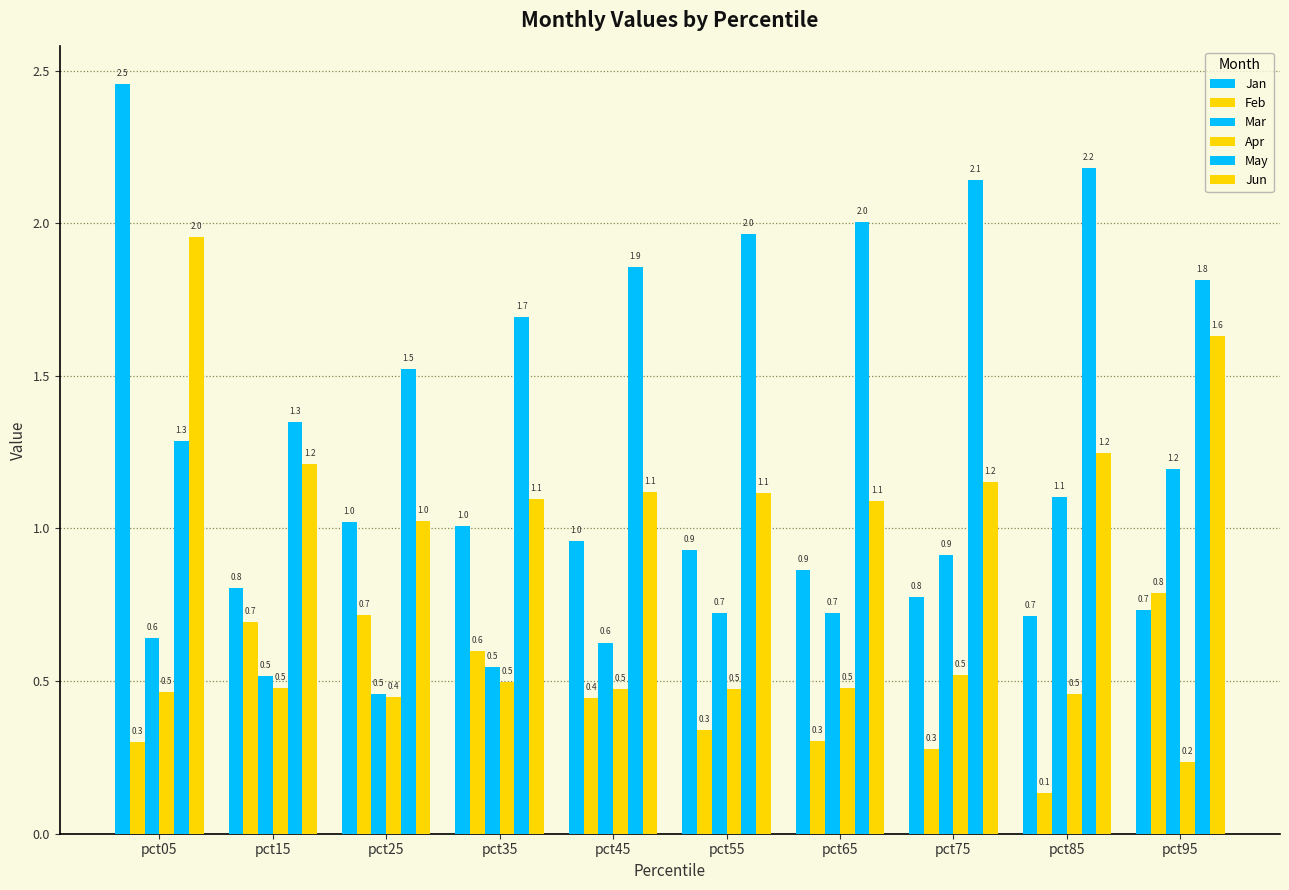

List the labels in order of Jun value, largest first.

pct05, pct95, pct85, pct15, pct75, pct45, pct55, pct35, pct65, pct25